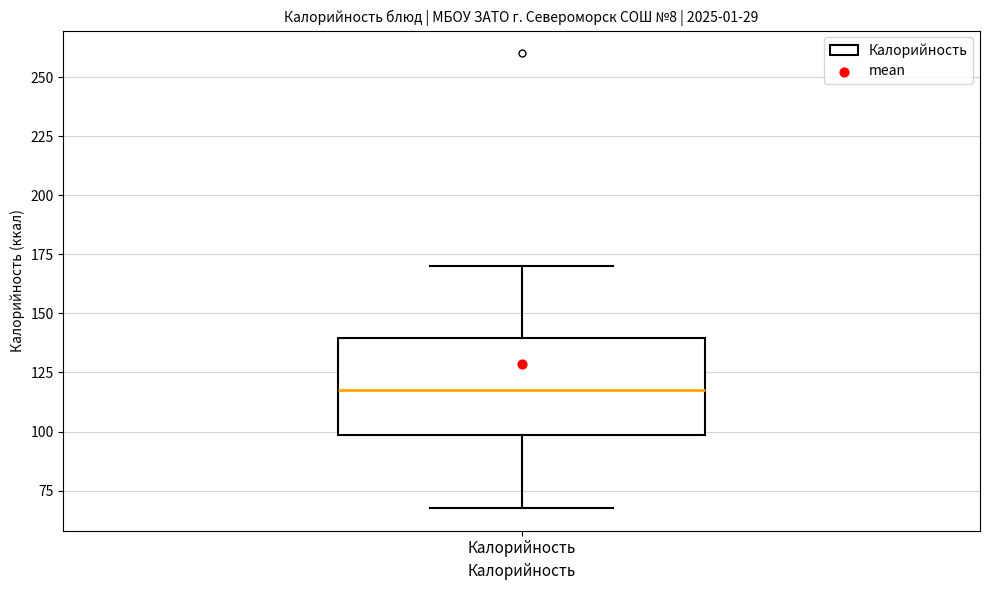

Read this box plot against the y-axis: the position of the median line, the range covered by the box, and the ends of both whiskers. The values are not printed on the chart, so give them approximately, as read against the axis.

median 120, box 100 to 140, whiskers 70 to 170